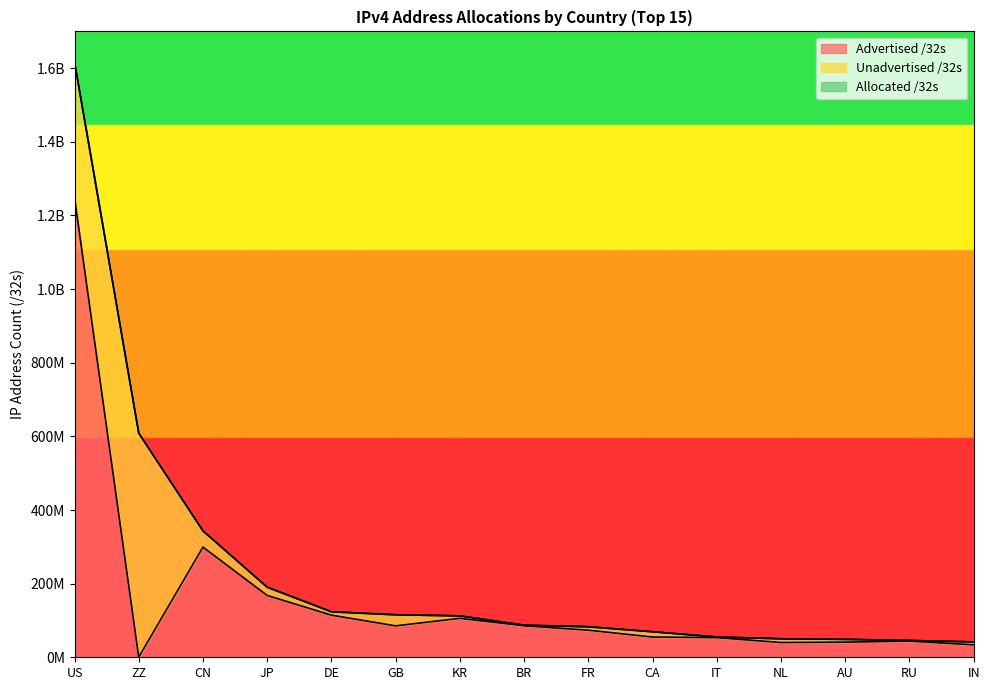

Which series has the largest total across all categories?

Allocated /32s